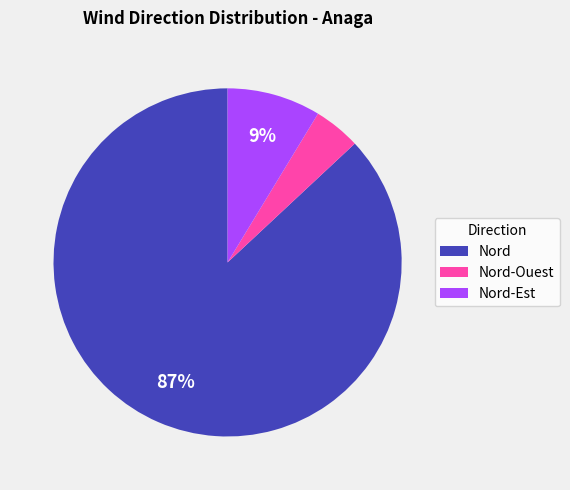

Combined, do Nord-Est and Nord account for over 50%?

Yes